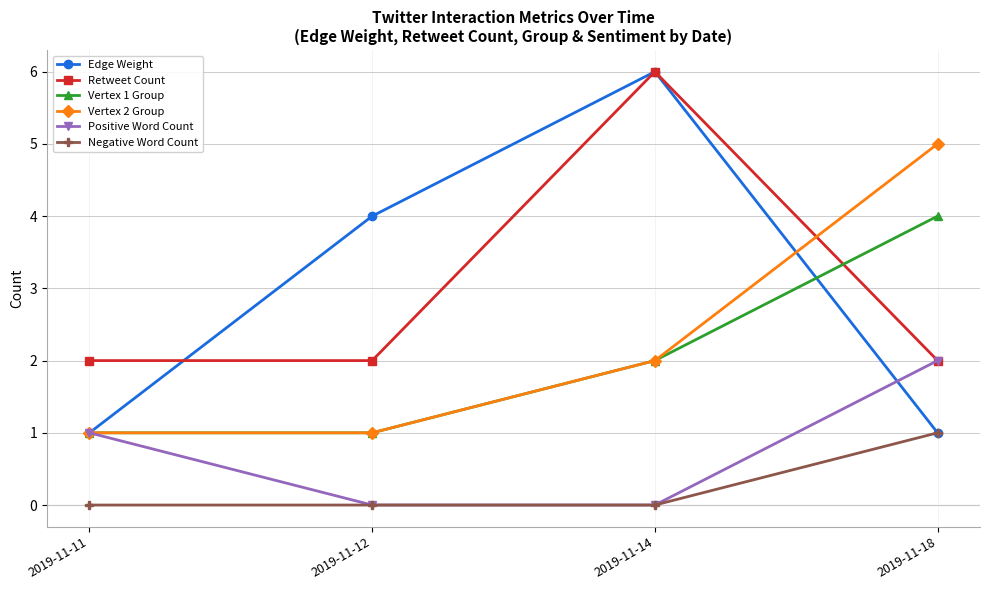

At which label is Vertex 2 Group closest to 3?

2019-11-14